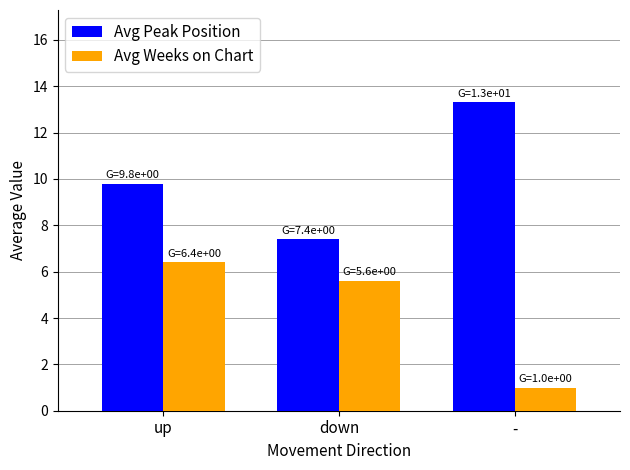

Which series has the largest total across all categories?

Avg Peak Position